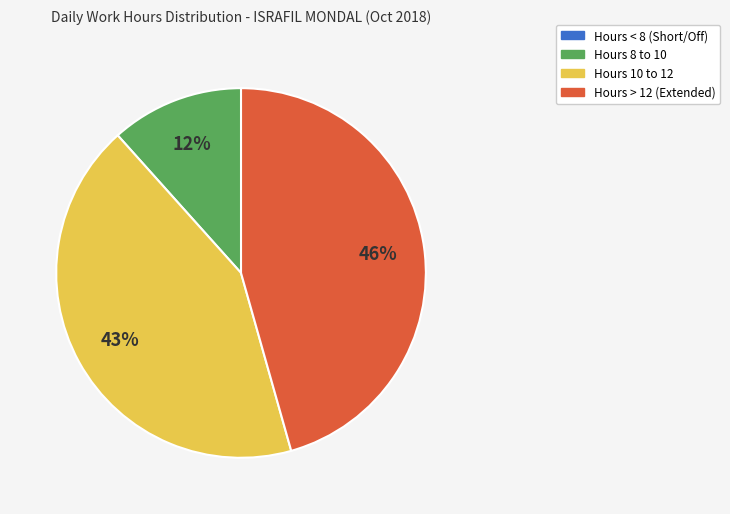

To the nearest percent, what is the difference between the largest and smallest slice percentages?

46%